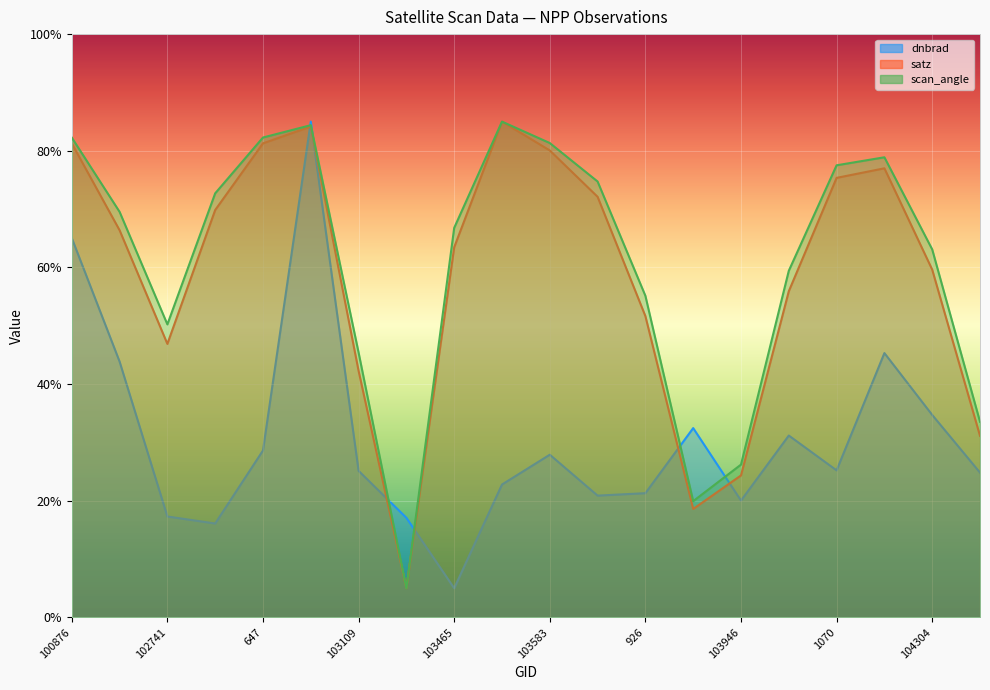

What is the label of the 1st point from the left?

100876